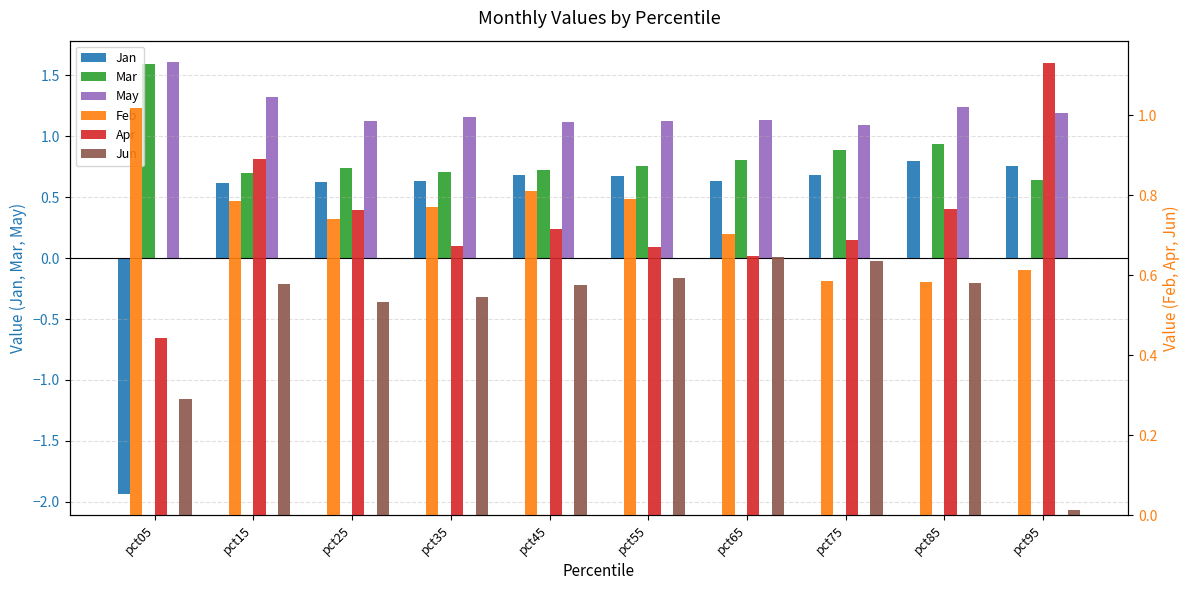

At which category is the sum across all series the highest?

pct85